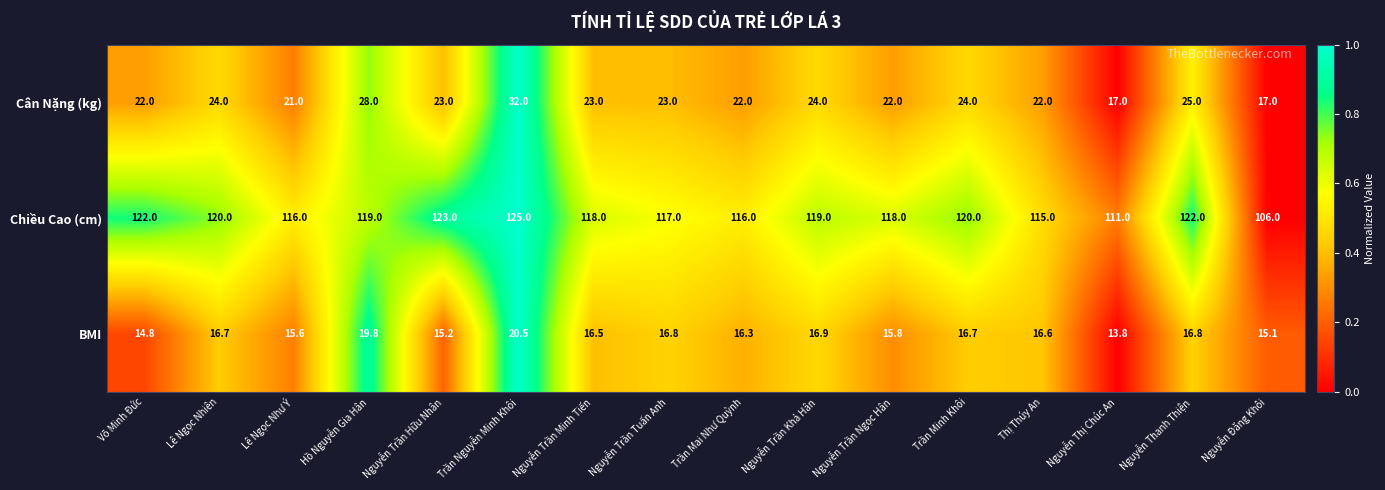

How many distinct data groups are displayed?

3